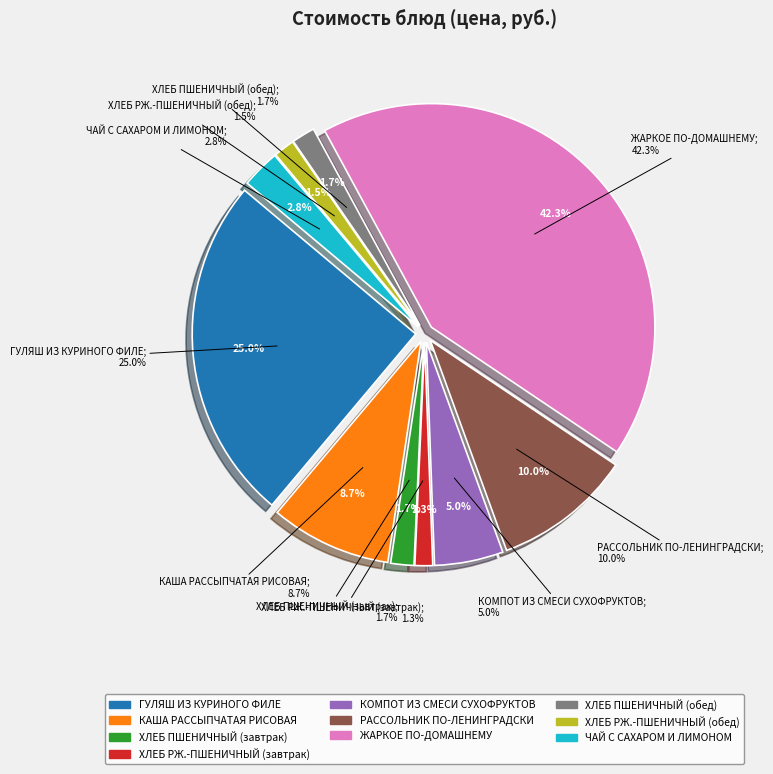

To the nearest percent, what is the difference between the КОМПОТ ИЗ СМЕСИ СУХОФРУКТОВ and ЖАРКОЕ ПО-ДОМАШНЕМУ slice percentages?

37%